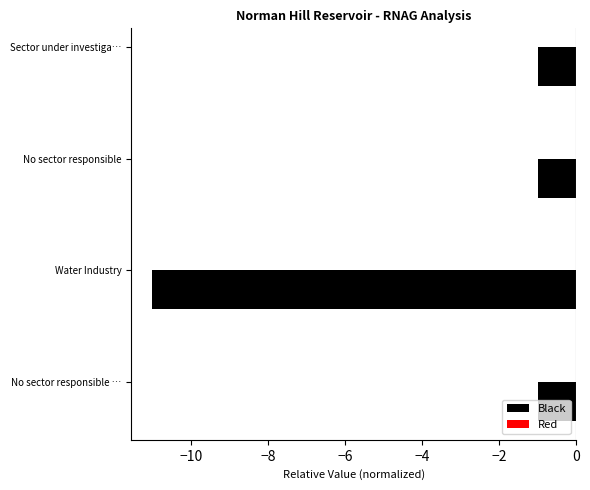

Is it true that the value at Sector under investiga… is -1.0?

True